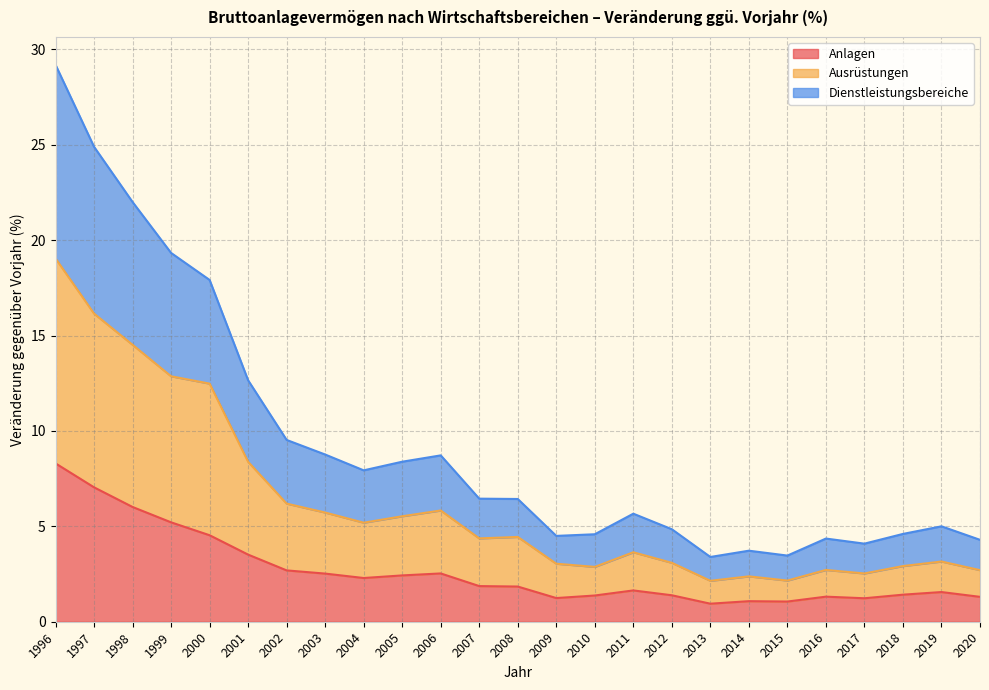

Is it true that Ausrüstungen equals 4.8 at 2000?

False